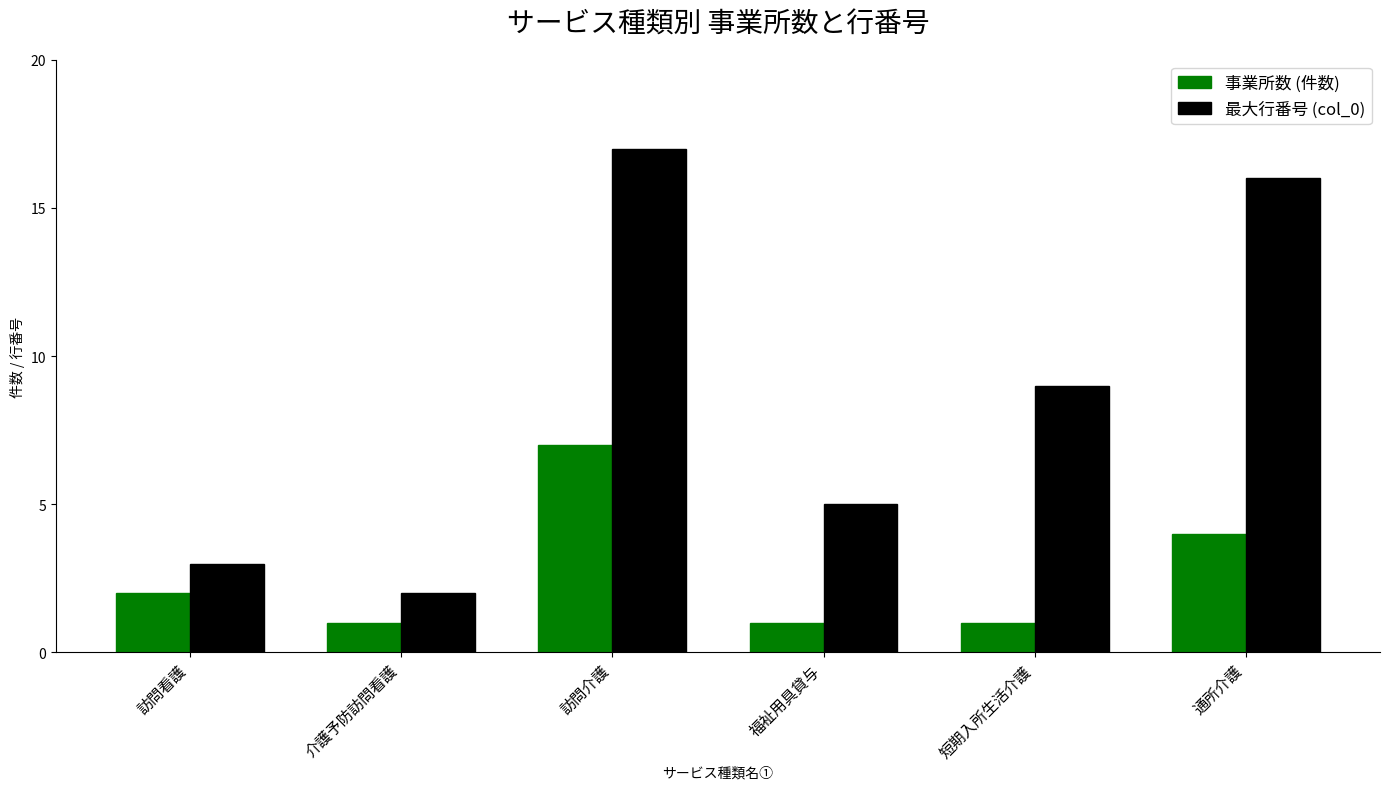

What is the label of the 3rd bar from the left?

訪問介護